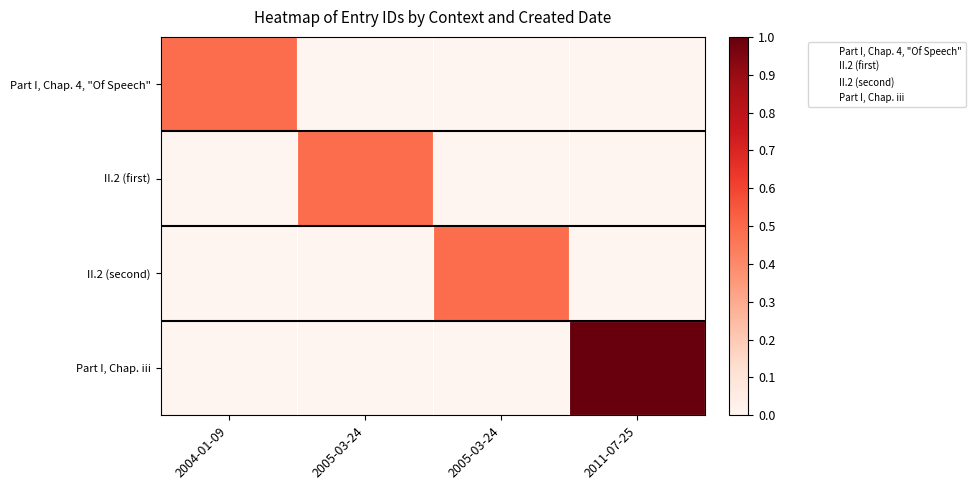

What is the difference between the highest and lowest values at 2005-03-24?

0.5